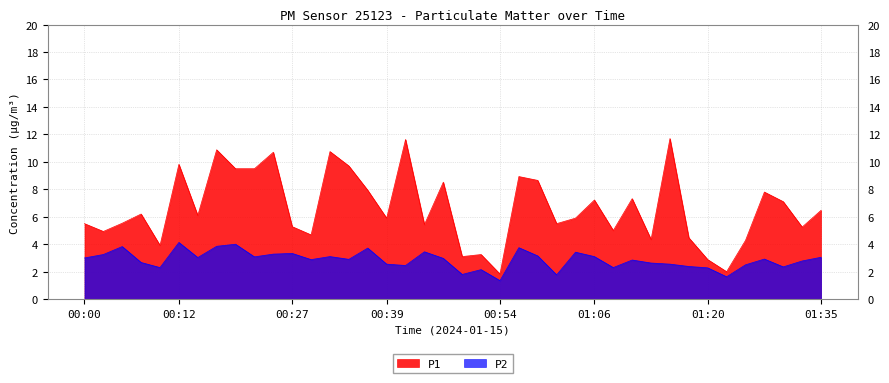

Reading left to right, transcribe all the data shown in this chart.

P1: 00:00=5.5	00:02=4.9	00:05=5.5	00:07=6.2	00:10=3.9	00:12=9.8	00:14=6.1	00:17=10.9	00:19=9.5	00:22=9.5	00:24=10.7	00:27=5.3	00:29=4.7	00:31=10.8	00:34=9.7	00:36=7.9	00:39=5.9	00:41=11.6	00:44=5.4	00:46=8.5	00:49=3.1	00:51=3.2	00:54=1.8	00:56=8.9	00:58=8.7	01:01=5.5	01:03=5.9	01:06=7.2	01:08=5.0	01:11=7.3	01:13=4.3	01:15=11.7	01:18=4.5	01:20=2.9	01:23=2.0	01:25=4.3	01:28=7.8	01:30=7.1	01:33=5.2	01:35=6.5
P2: 00:00=3.0	00:02=3.2	00:05=3.8	00:07=2.7	00:10=2.3	00:12=4.1	00:14=3.0	00:17=3.9	00:19=4.0	00:22=3.1	00:24=3.3	00:27=3.3	00:29=2.9	00:31=3.1	00:34=2.9	00:36=3.7	00:39=2.5	00:41=2.5	00:44=3.5	00:46=3.0	00:49=1.8	00:51=2.1	00:54=1.4	00:56=3.8	00:58=3.1	01:01=1.8	01:03=3.4	01:06=3.1	01:08=2.3	01:11=2.9	01:13=2.6	01:15=2.5	01:18=2.4	01:20=2.3	01:23=1.6	01:25=2.5	01:28=2.9	01:30=2.4	01:33=2.8	01:35=3.0